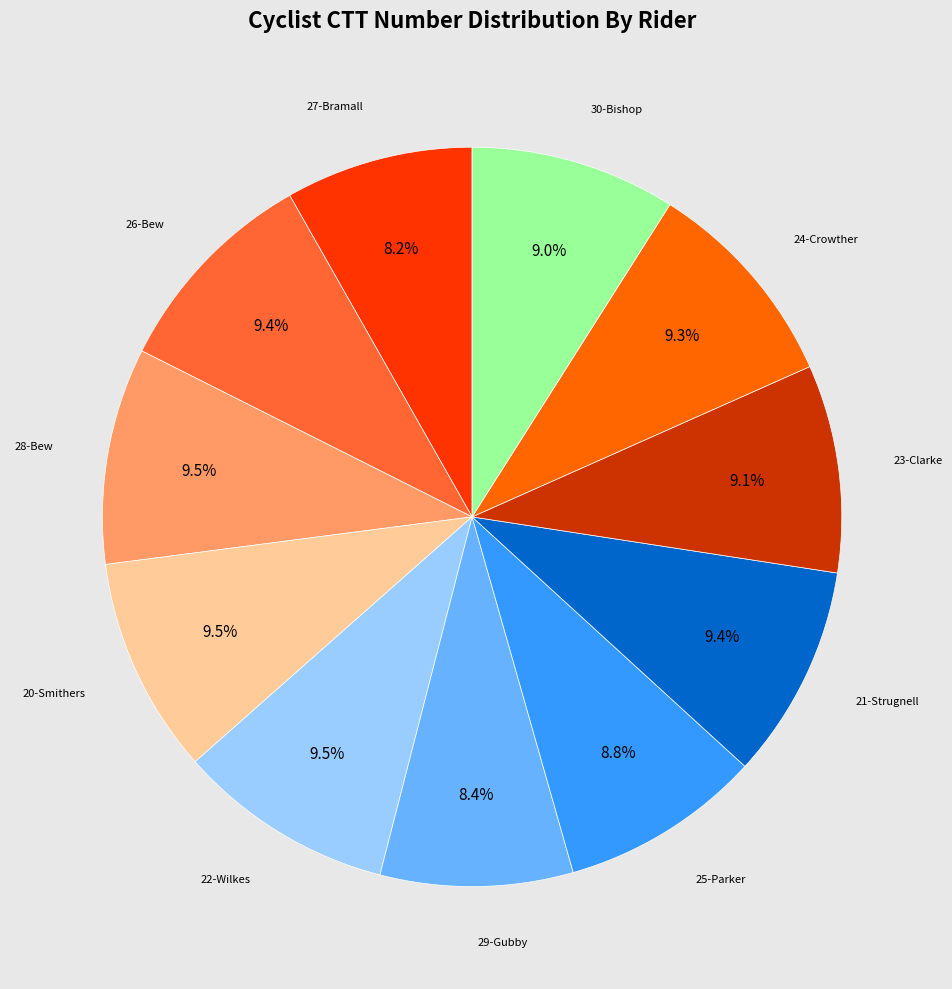

Approximately how many times larger is the value at 25-Parker compared to 24-Crowther?

0.9